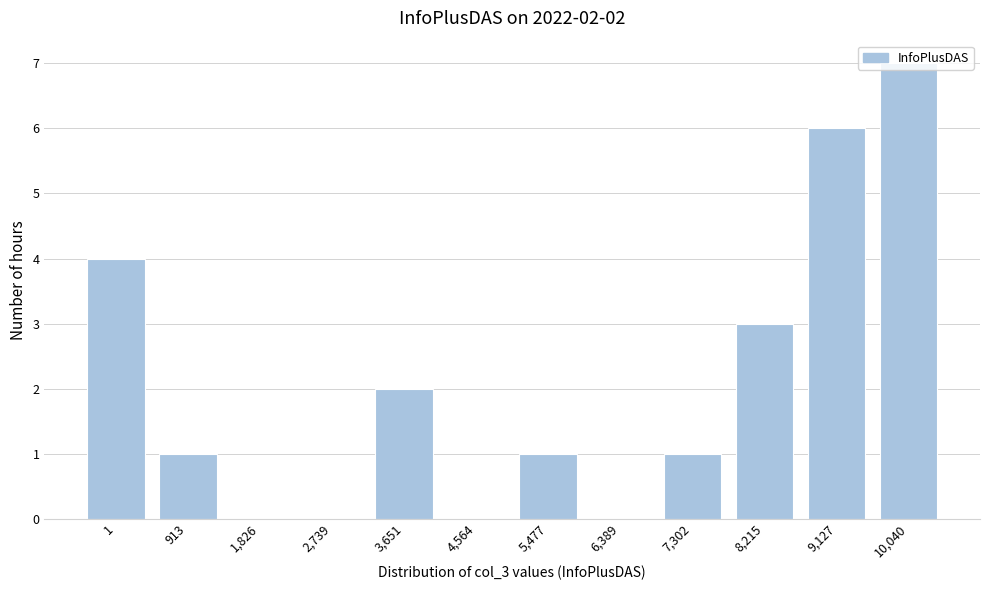

What is the sum of all values?

25